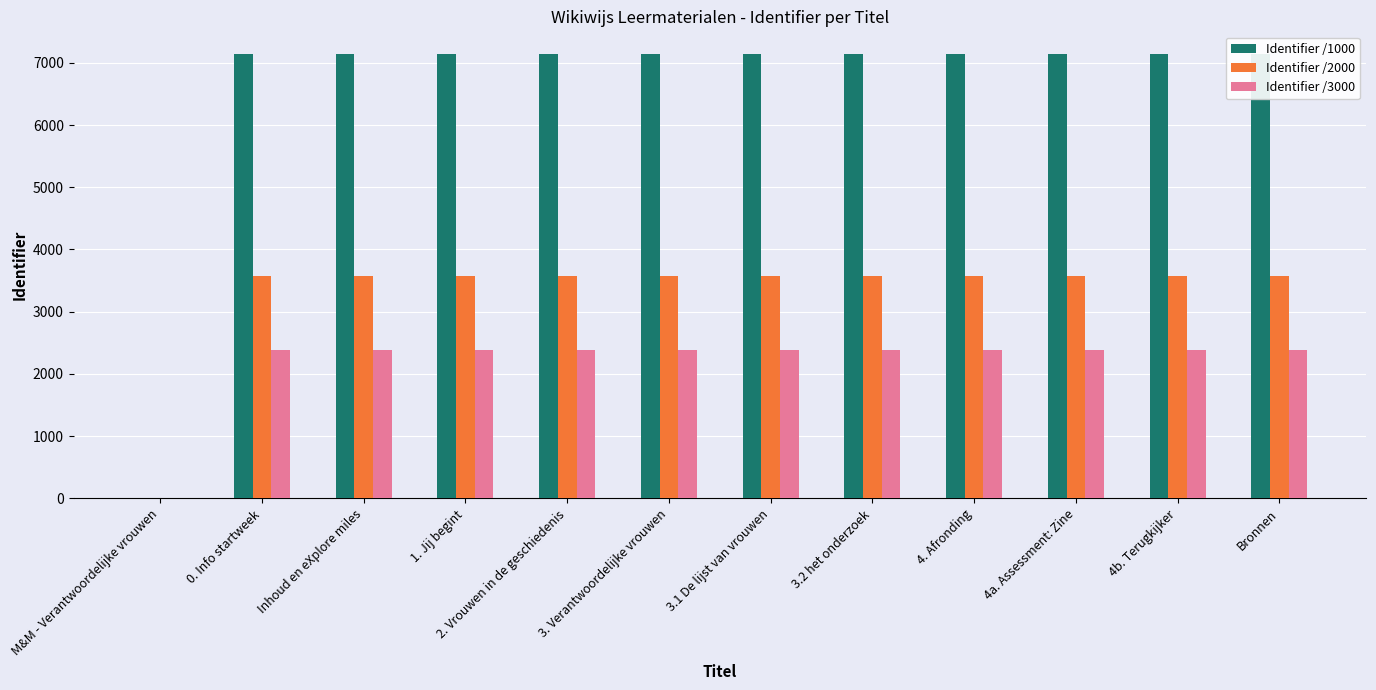

Which series has the largest total across all categories?

Identifier /1000